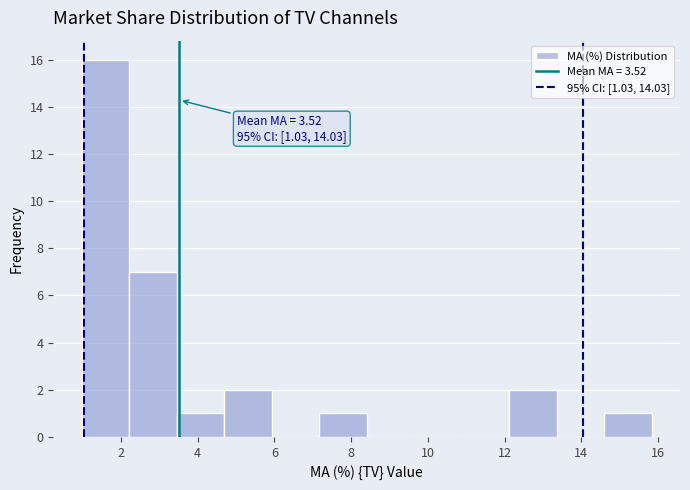

Over which range of the x-axis is the bar tallest?

1.0 to 2.2